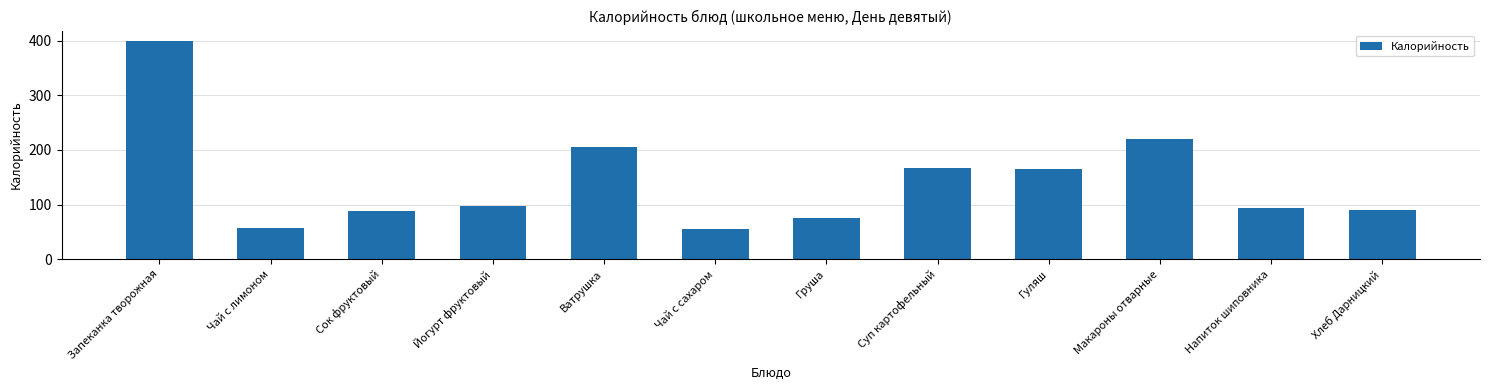

How many series are shown in this chart?

1